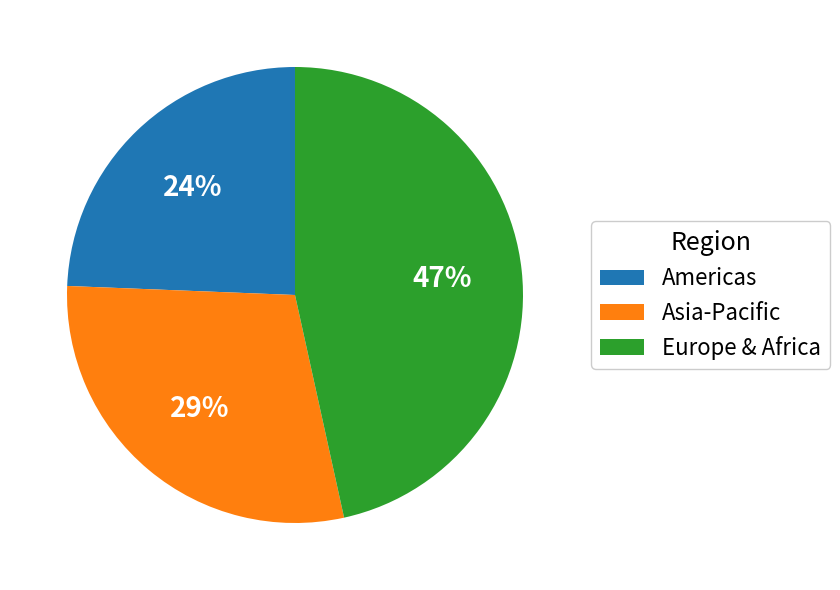

To the nearest percent, what is the difference between the Americas and Asia-Pacific slice percentages?

5%